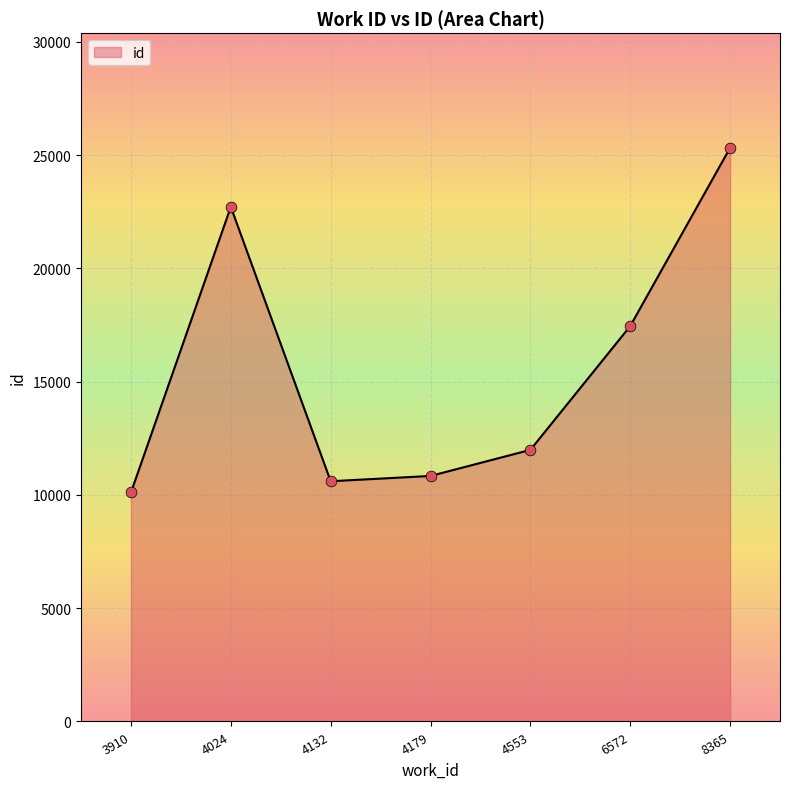

What is the change in value from 4179 to 4553?

+1151